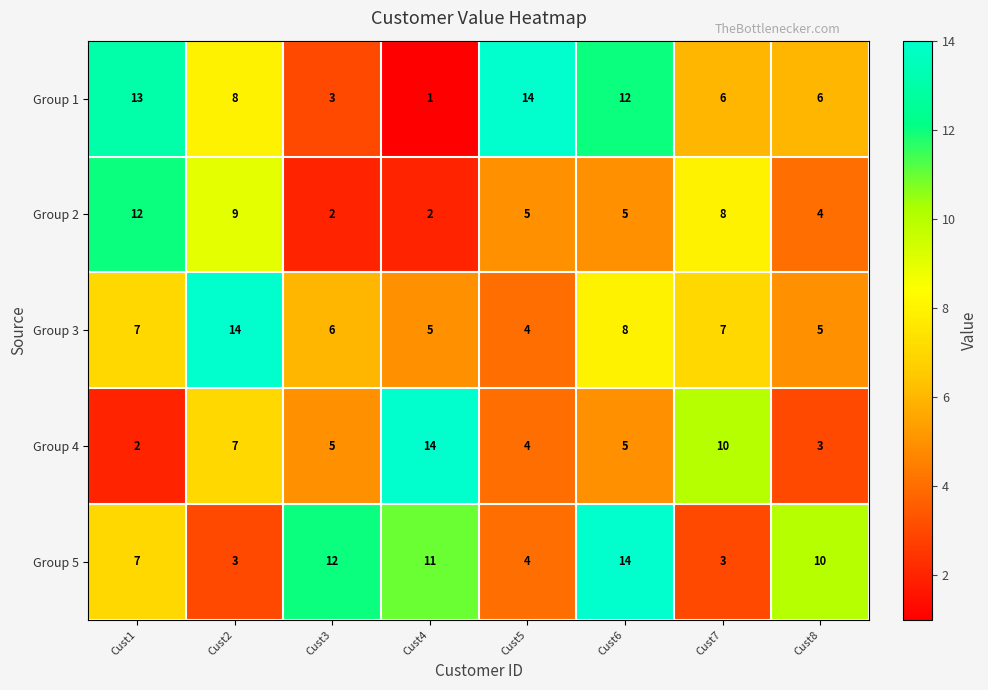

The value of Group 5 at Cust7 is 5. True or false?

False